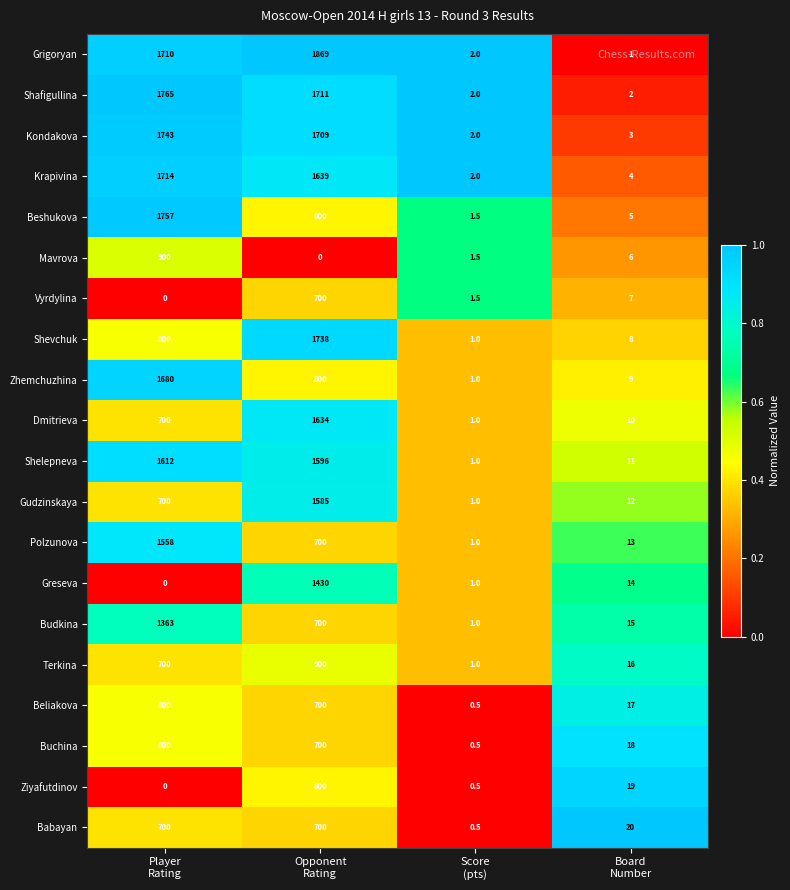

What is the difference between the maximum and minimum values in the Dmitrieva series?

1633.0